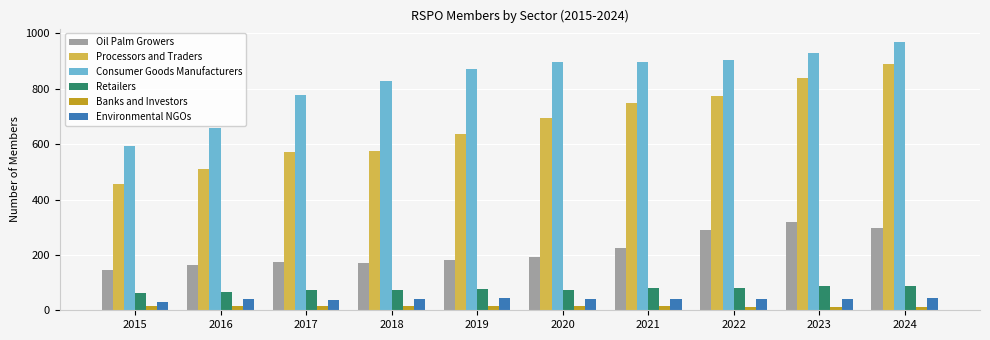

How many categories are shown in the chart?

10